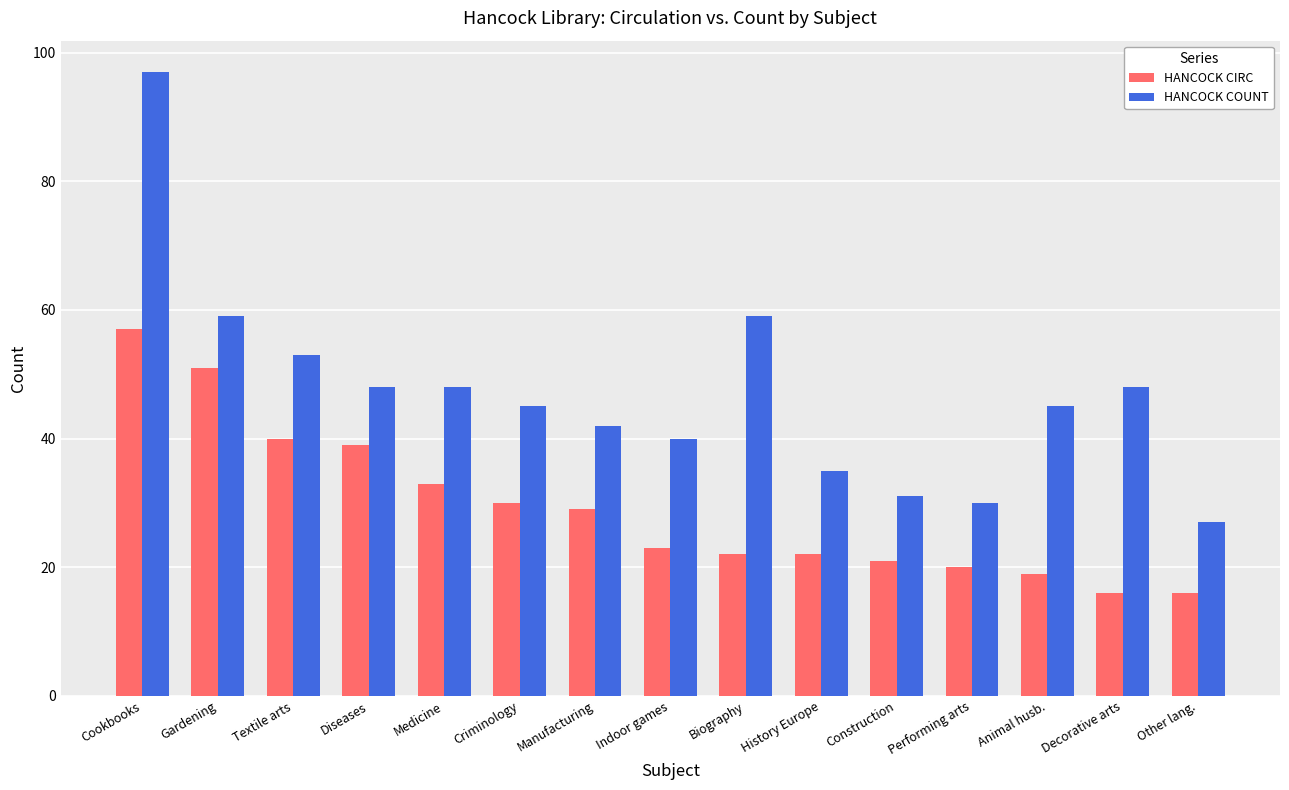

The value of HANCOCK COUNT at Medicine is 76. True or false?

False